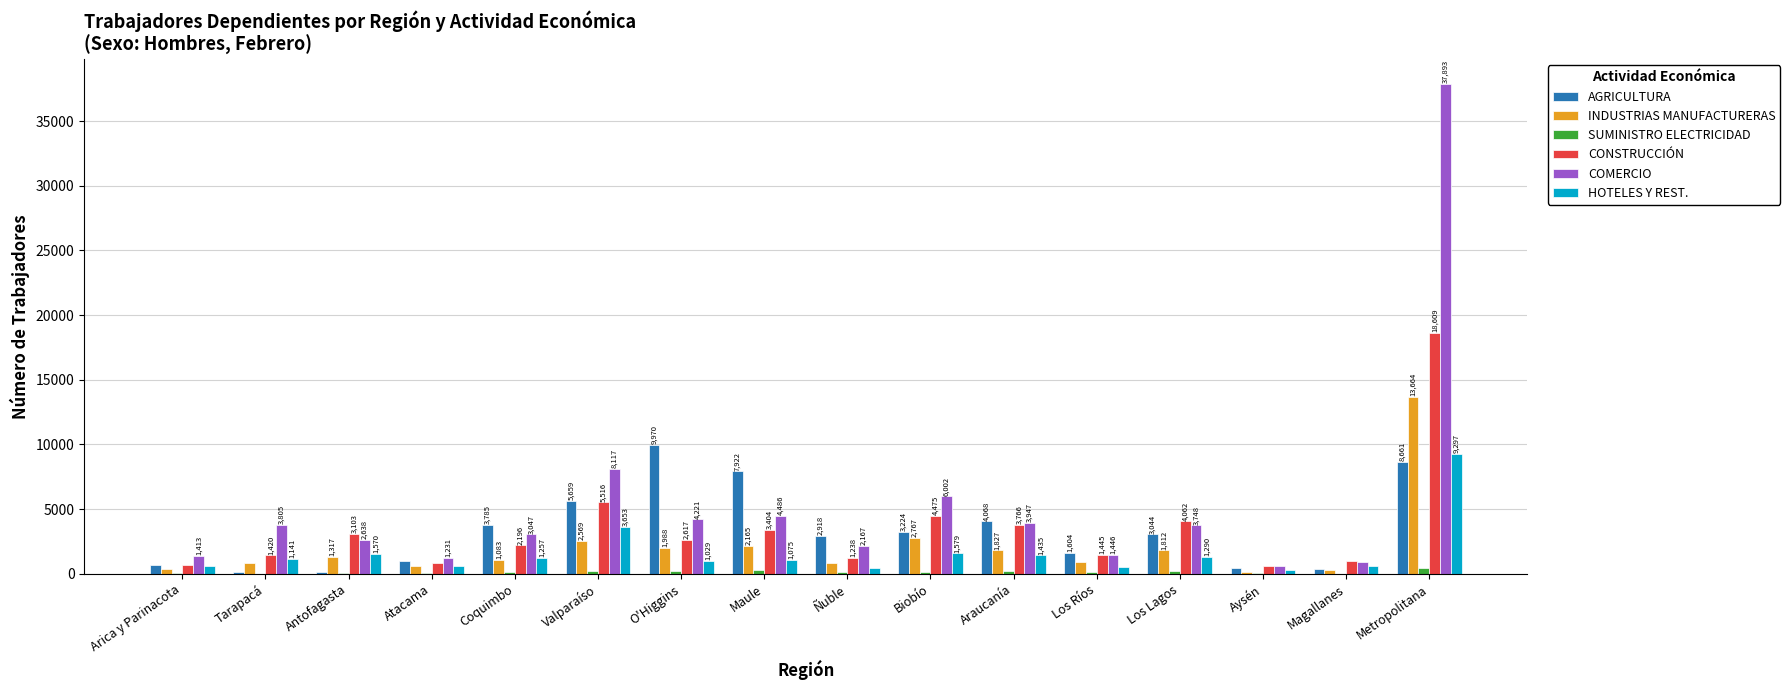

Is the value of AGRICULTURA at Antofagasta greater than the value of HOTELES Y REST. at Maule?

No